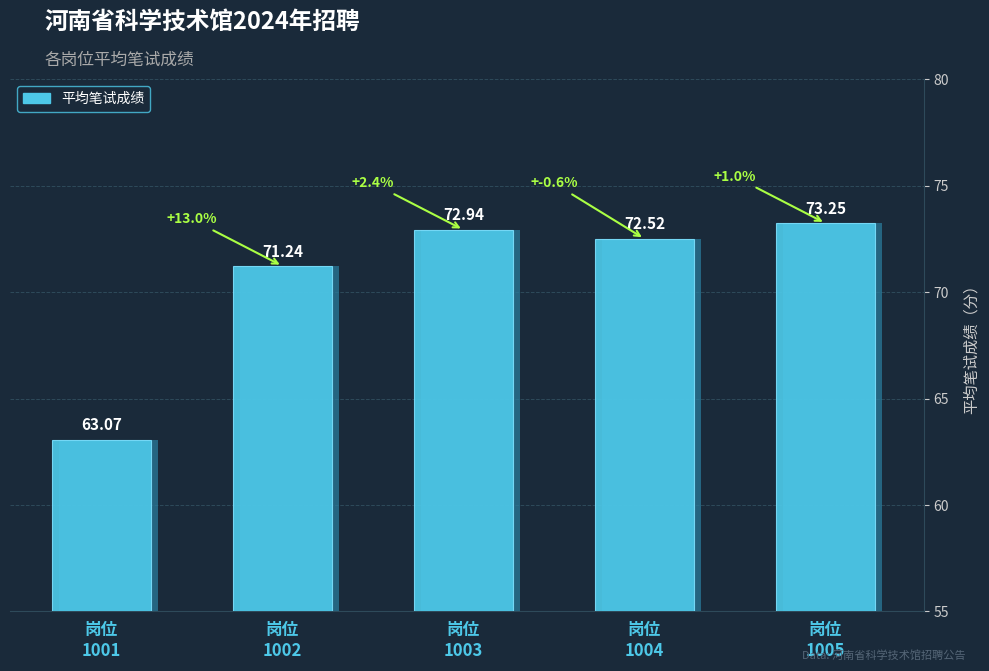

What is the maximum value shown in the chart?

73.2